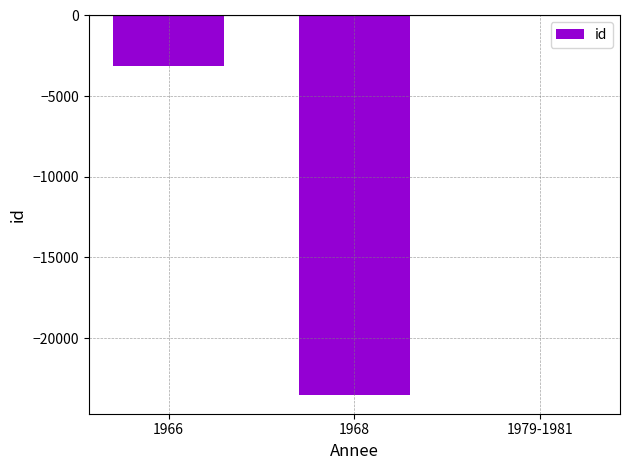

How many data points does each series have?

3